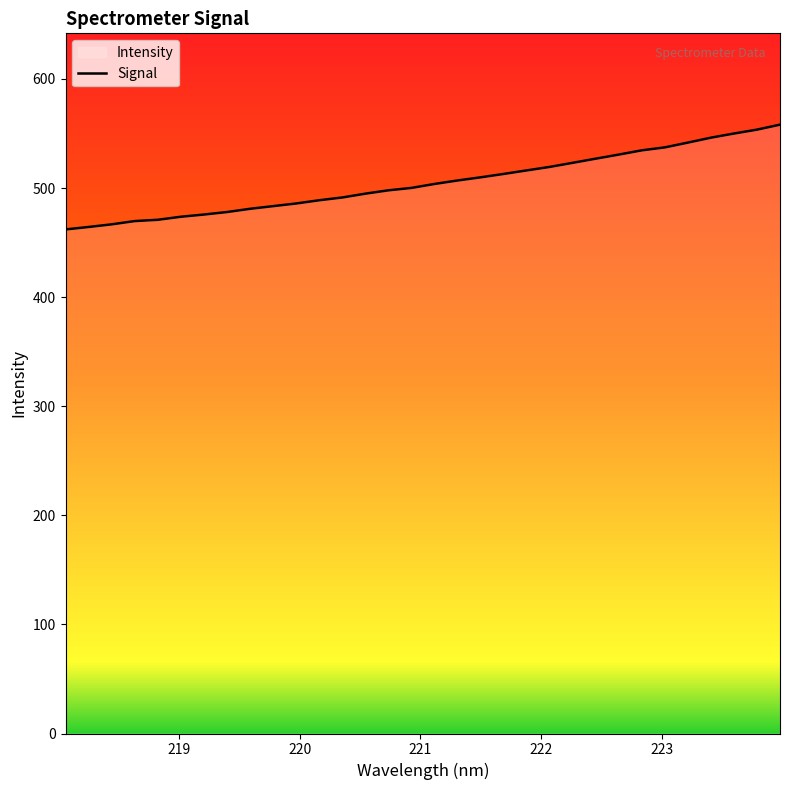

What is the difference between the maximum and minimum values?

96.0